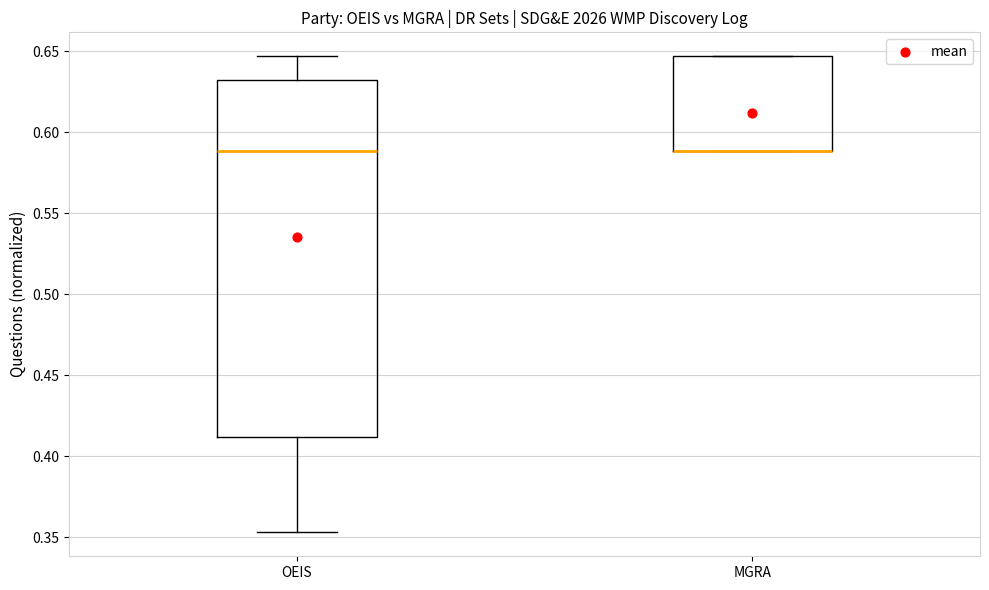

Reading left to right, read every box against the y-axis: the position of its median line, the range the box covers, and the ends of its whiskers. The values are not printed on the chart, so give them approximately, as read against the axis.

OEIS: median 0.590, box 0.410 to 0.630, whiskers 0.355 to 0.645
MGRA: median 0.590 (drawn on the box's lower edge), box 0.590 to 0.645, whiskers 0.590 to 0.645